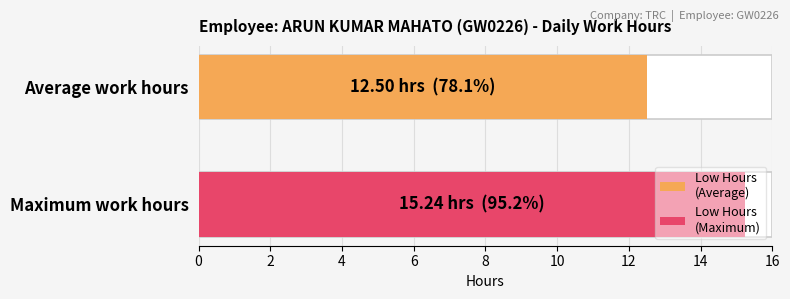

Does the chart contain stacked bars?

No